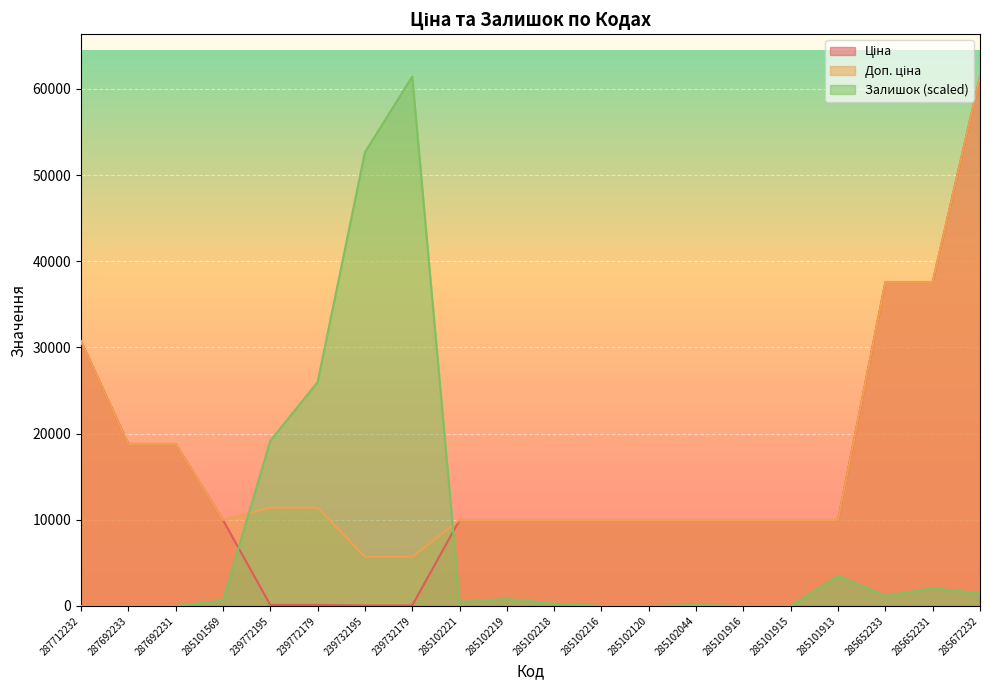

What is the spread (max minus min) of values at 285102221?

9527.2